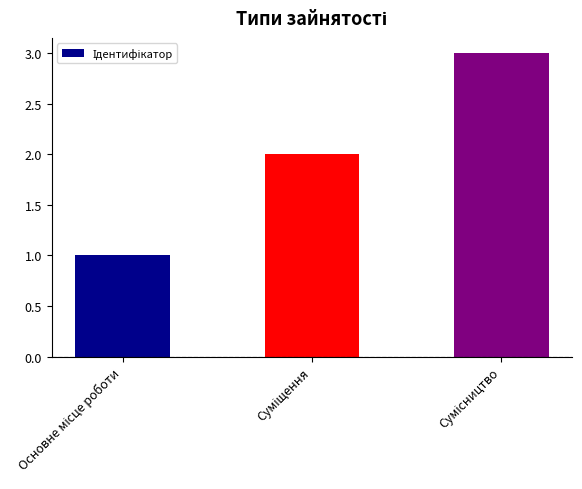

Reading right to left, what are all the values shown in this chart?

3	2	1